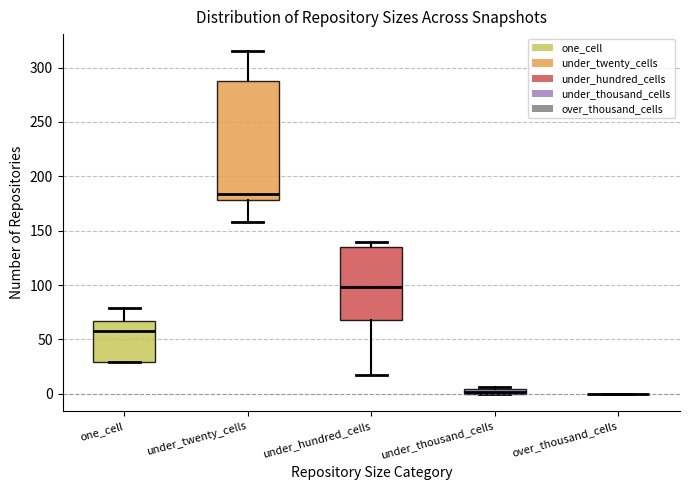

Which box is the tallest, from its lower edge to its upper edge?

under_twenty_cells